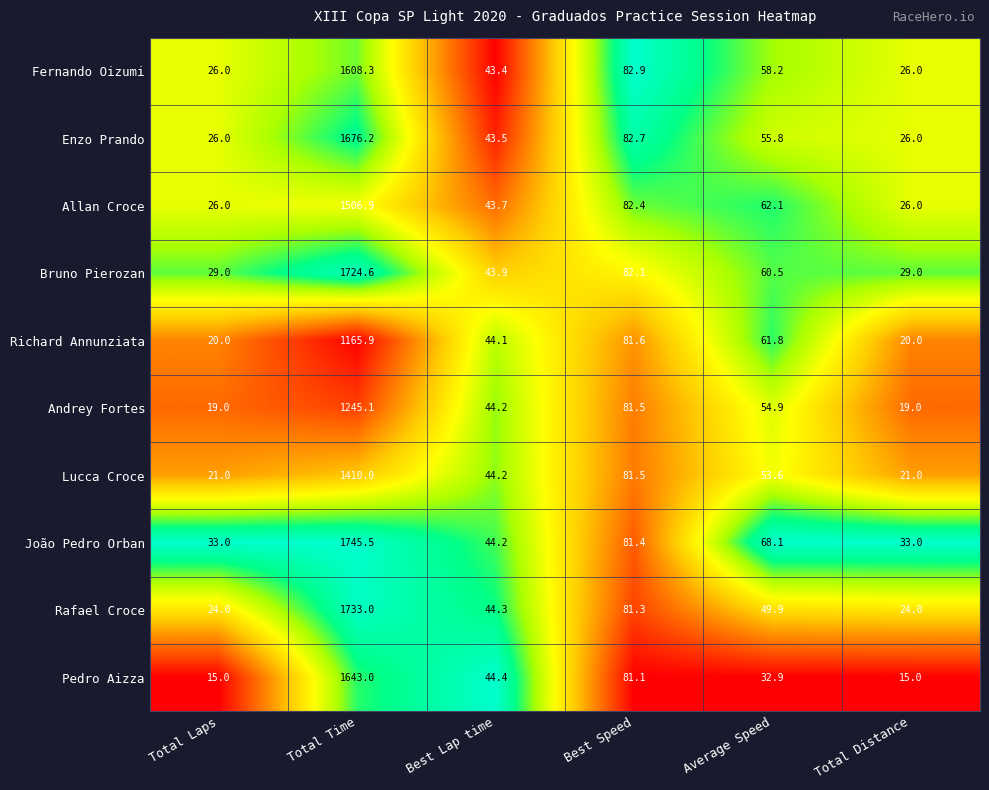

The value of Enzo Prando at Best Speed is 82.7. True or false?

True